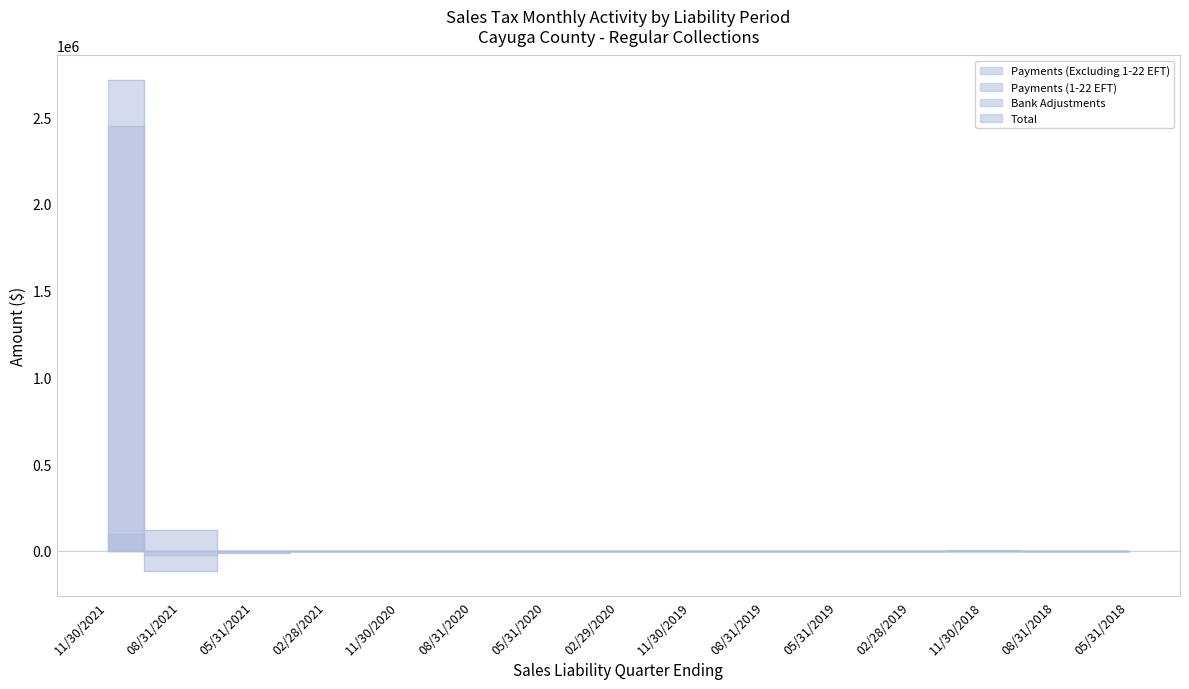

True or false: Total and Payments (1-22 EFT) cross at least once.

True